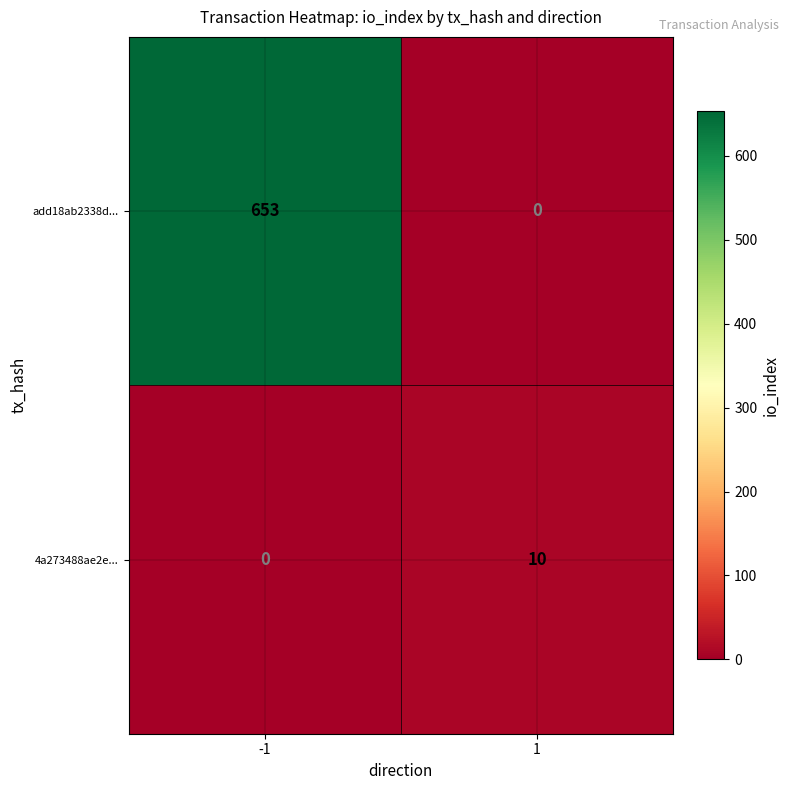

Reading right to left, extract all data points from this chart.

add18ab2338d...: 1=0	-1=653
4a273488ae2e...: 1=10	-1=0